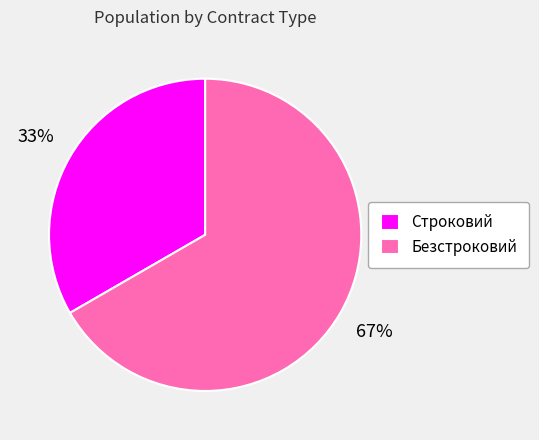

What percentage is the Безстроковий slice, to the nearest percent?

67%